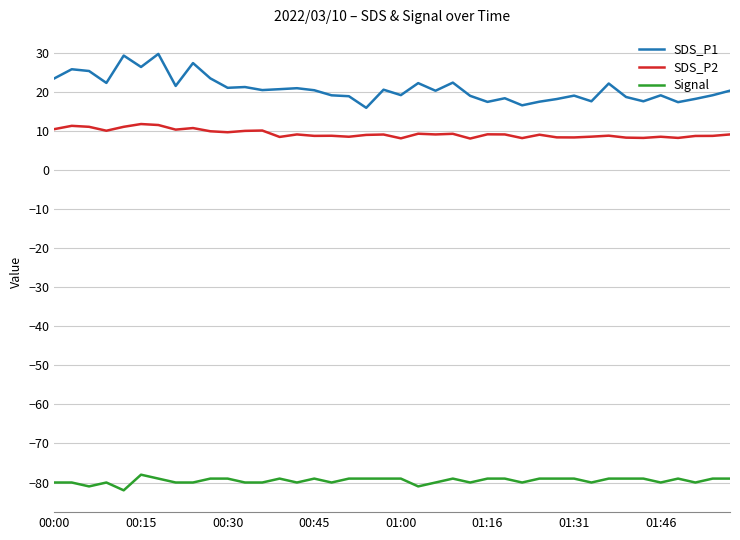

True or false: Signal has more than 1 points higher than both neighbors.

True